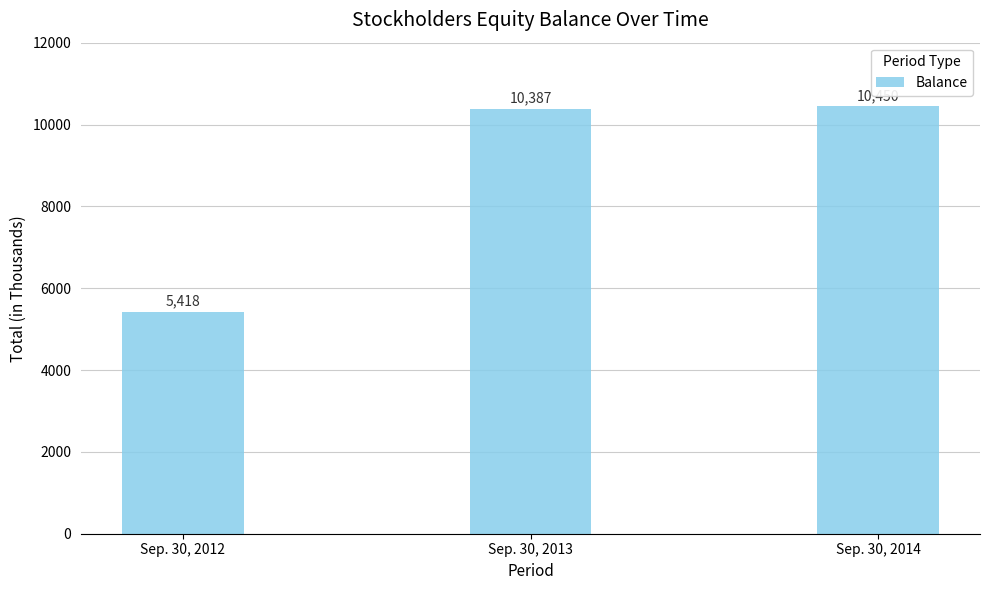

Count the number of data series in this chart.

1